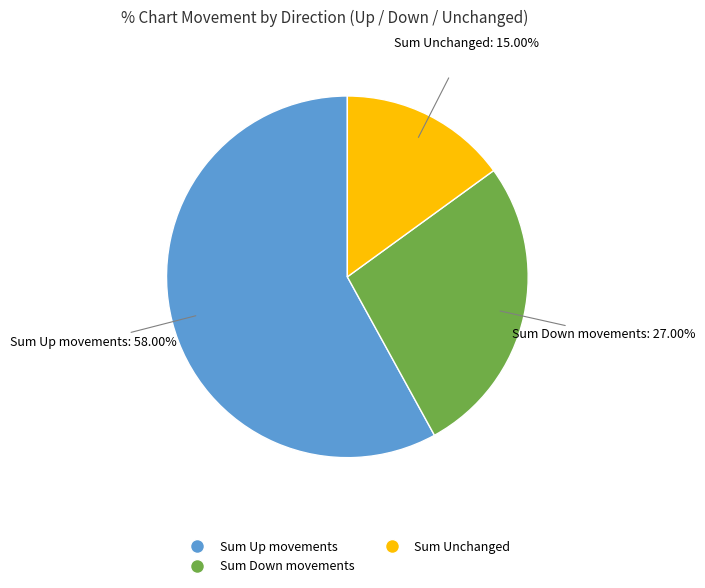

Does any single category account for the majority?

Yes